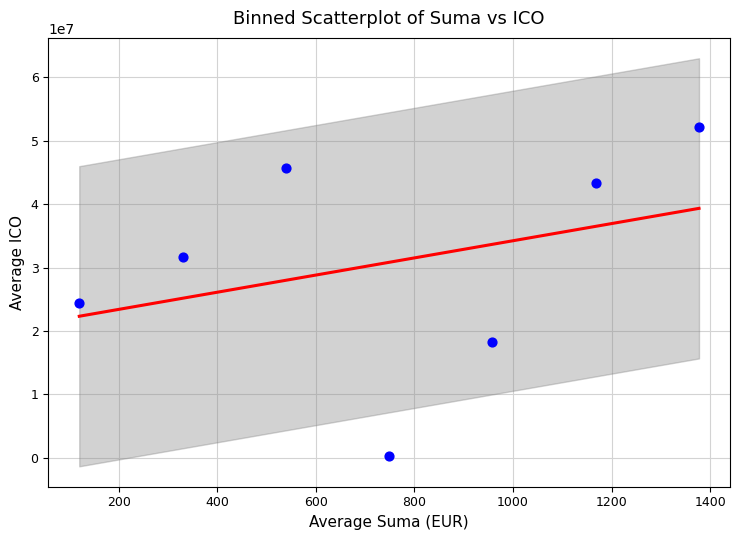

What Y value in the scatter plot is closest to 26232617?

24352483.9